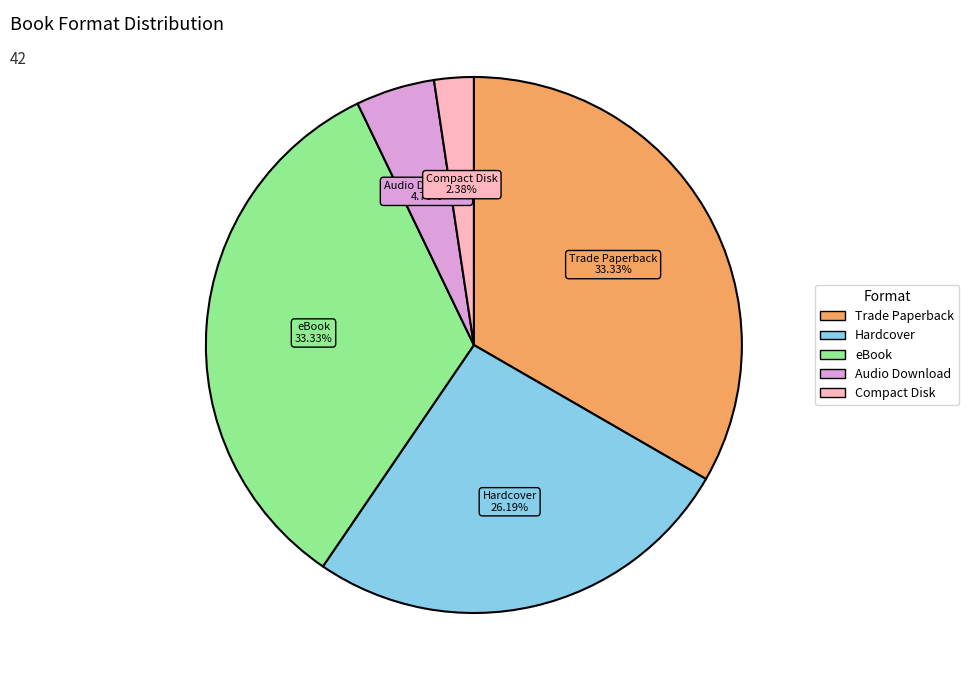

Does Hardcover represent more than half of the total?

No